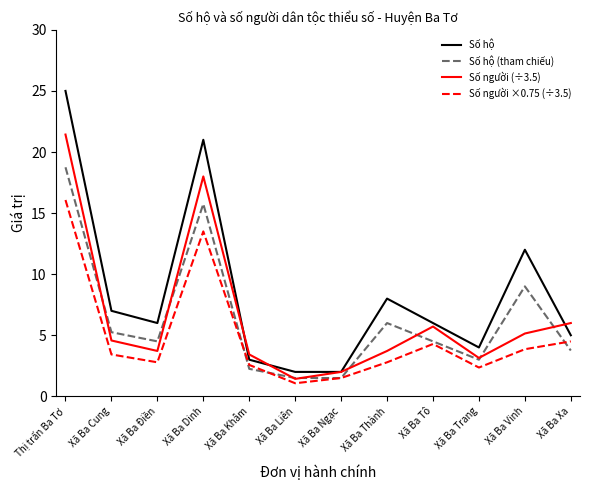

List the series in order of their peak value, highest first.

Số hộ, Số người (÷3.5), Số hộ (tham chiếu), Số người ×0.75 (÷3.5)